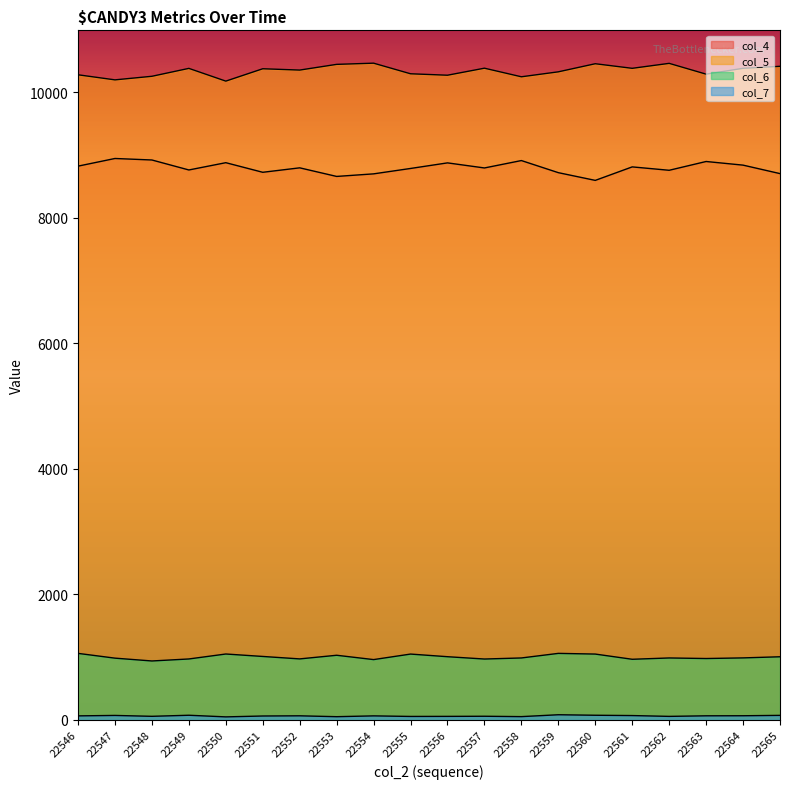

What is the greatest value displayed?

10466